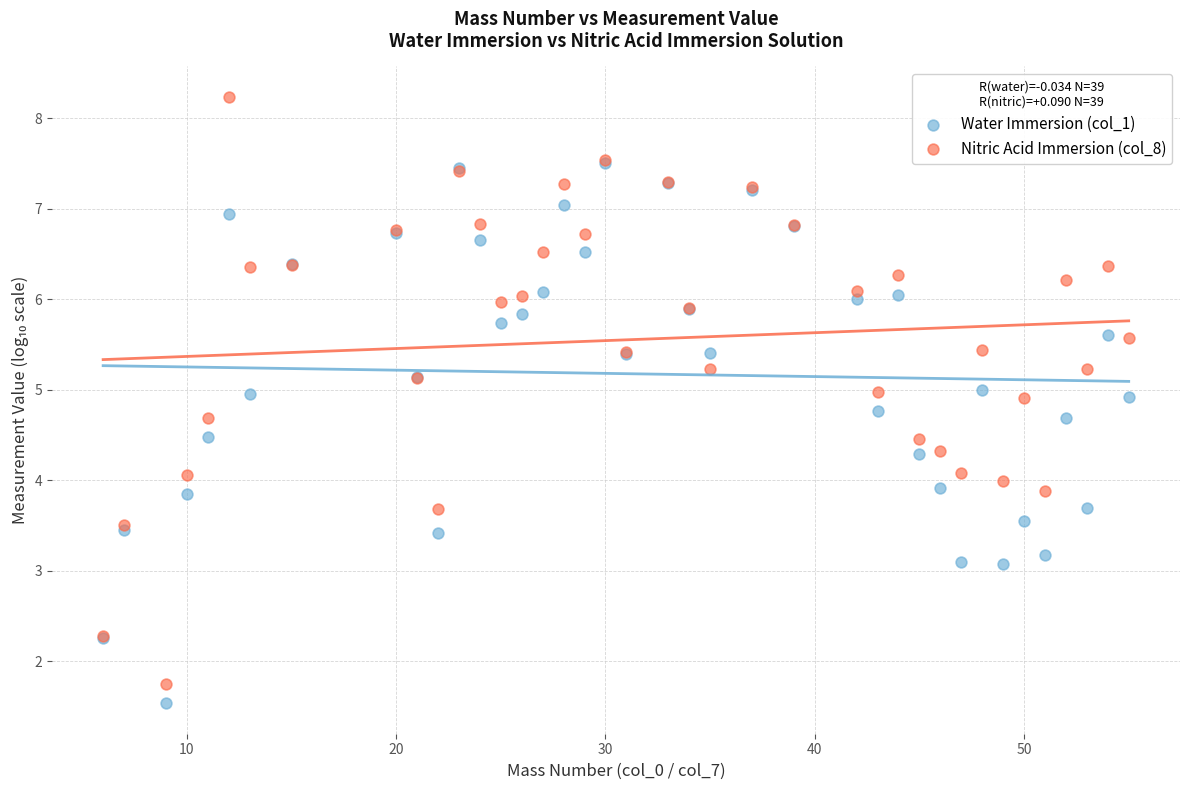

What are all the series names shown in the legend?

Water Immersion (col_1), Nitric Acid Immersion (col_8)